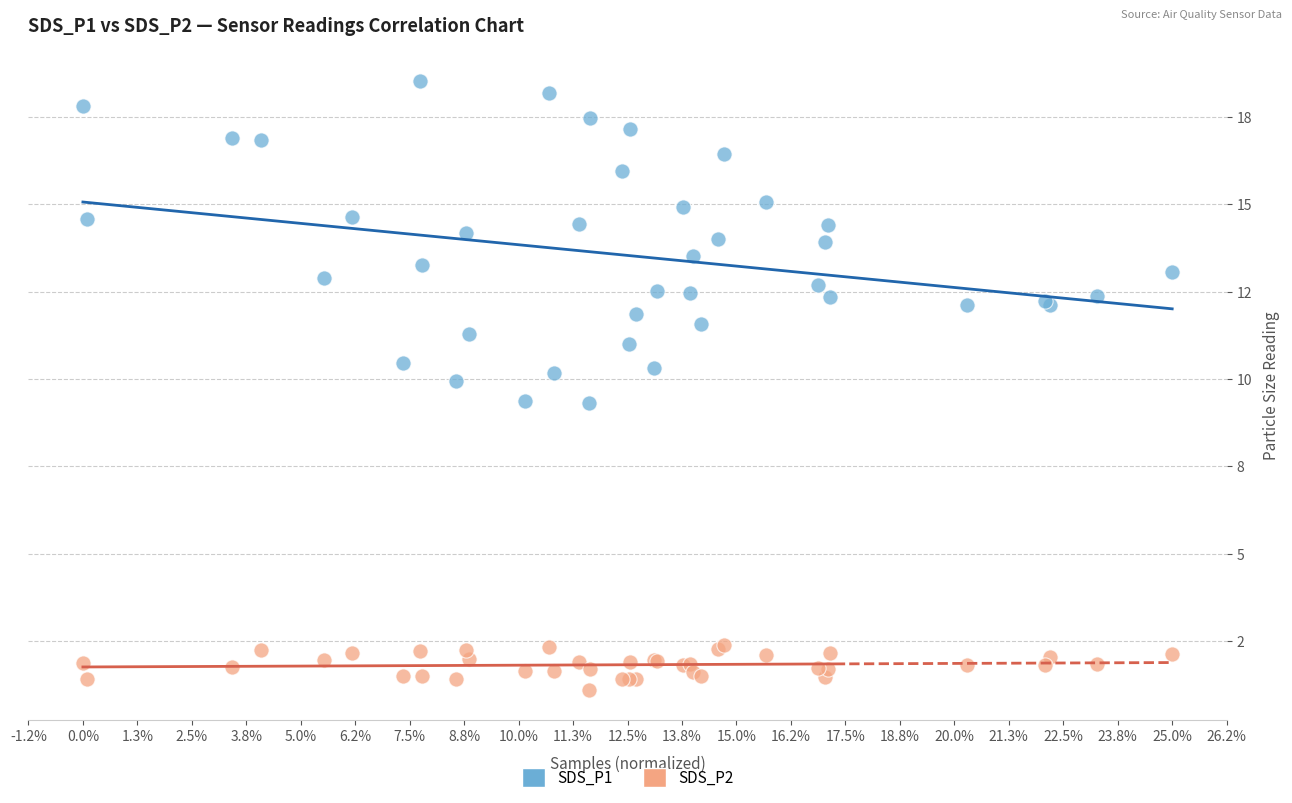

What are all the series names shown in the legend?

SDS_P1, SDS_P2